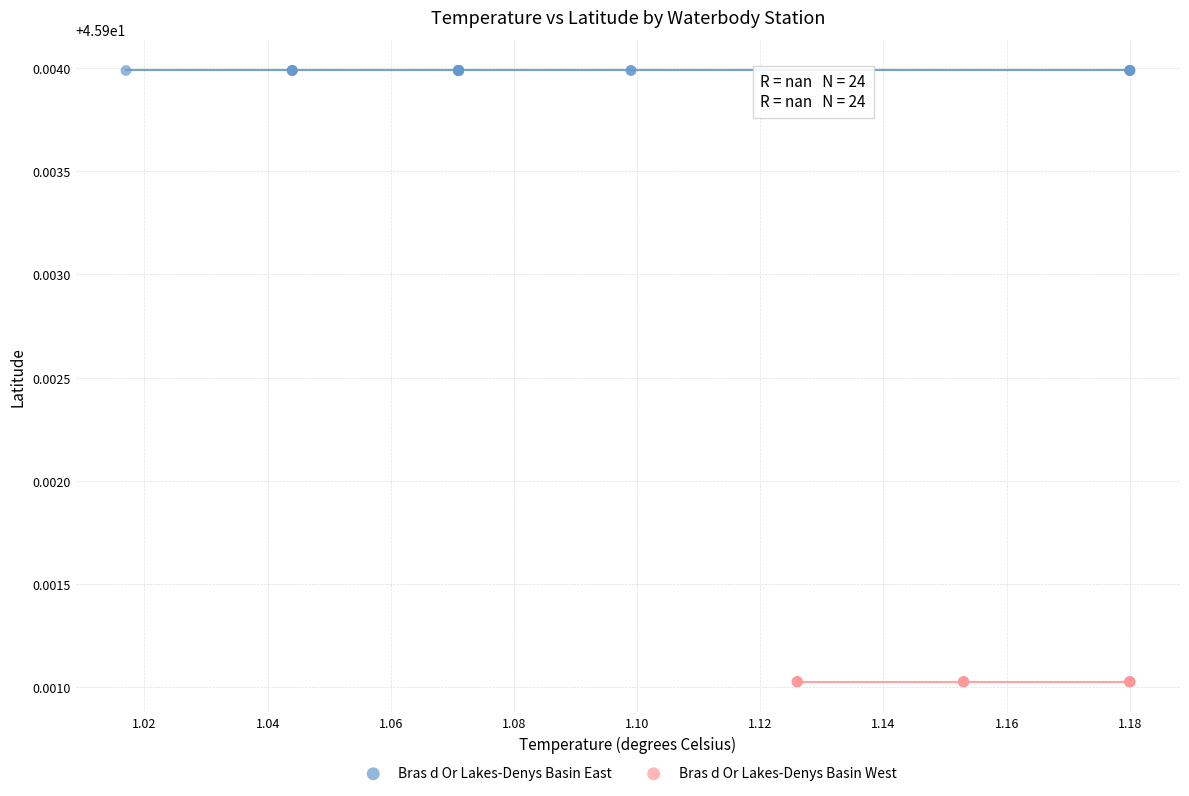

Which series contains the highest Y value?

Bras d Or Lakes-Denys Basin East